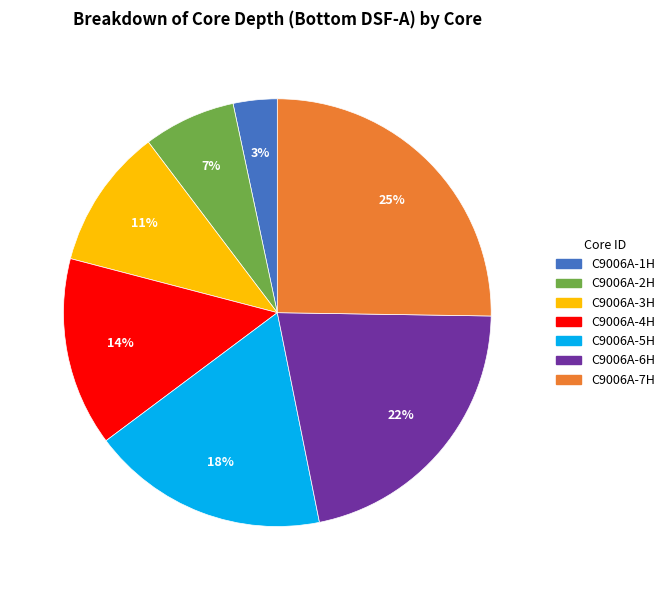

Does any single category account for the majority?

No